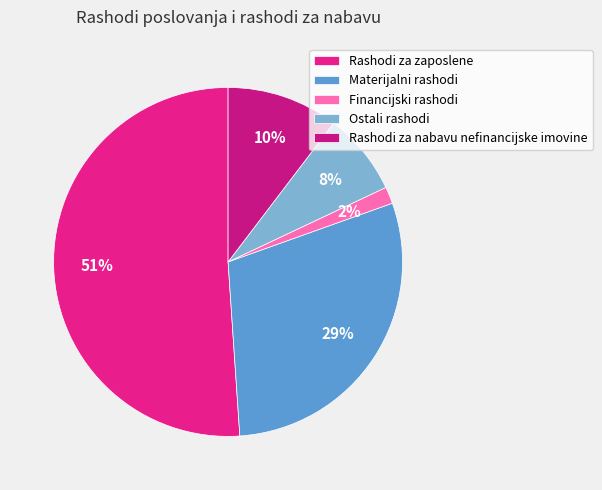

How many slices are in this pie chart?

5